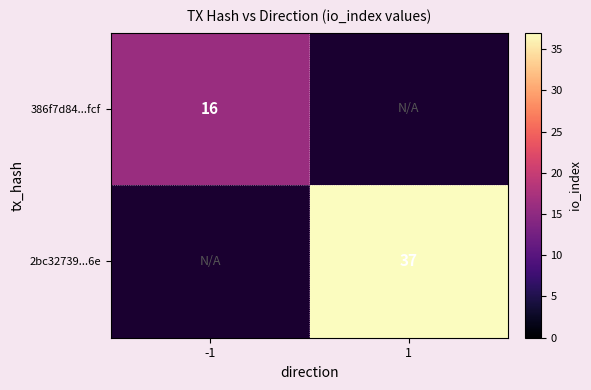

The value of 2bc32739...6e at 1 is 37. True or false?

True